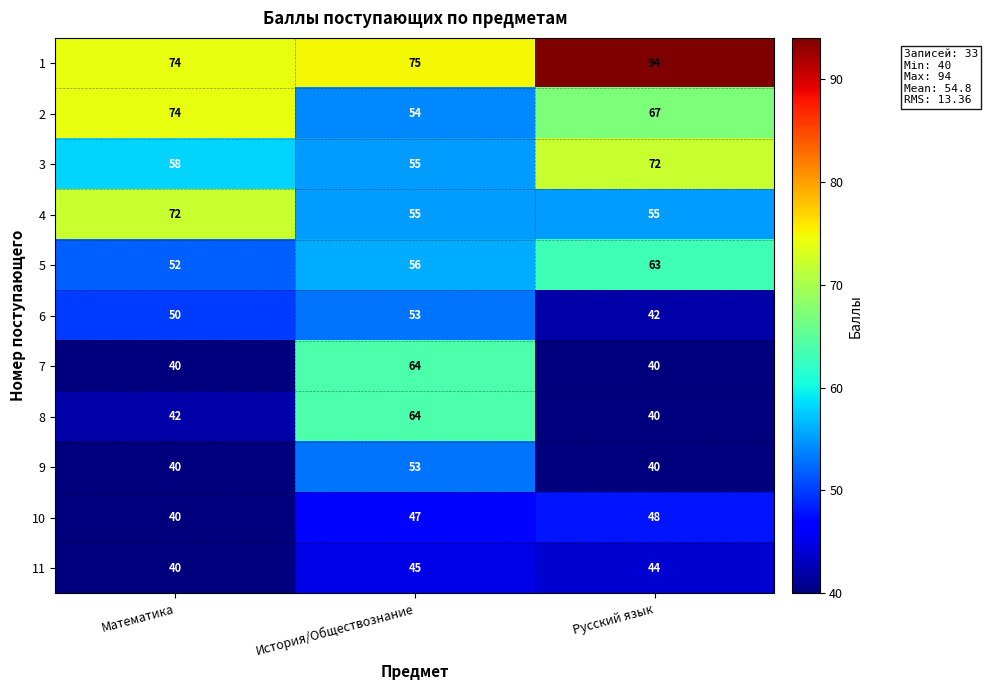

Count the number of categories in the chart.

3